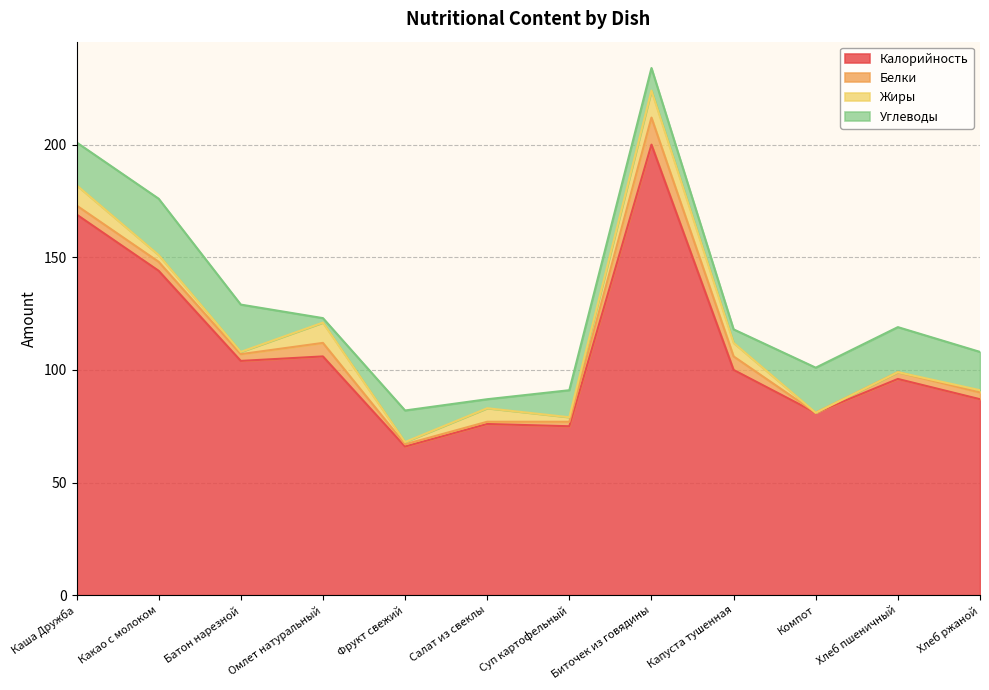

Where is Жиры nearest to the value 6?

Салат из свеклы